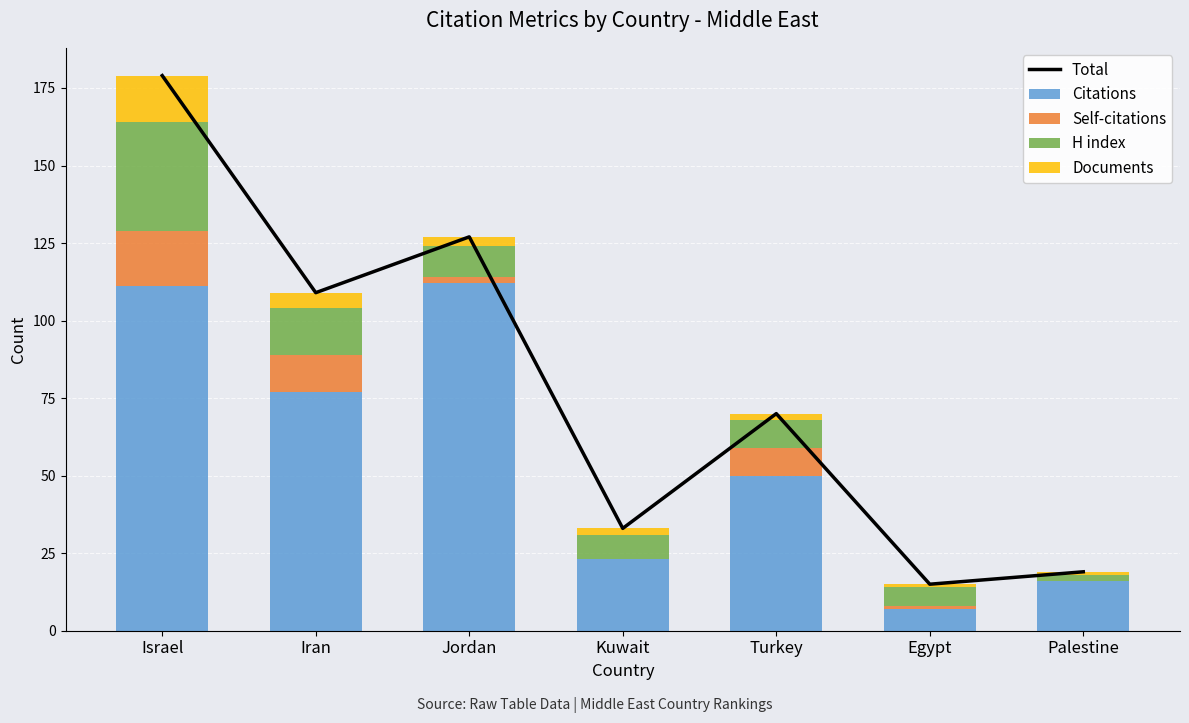

What is the maximum value for Self-citations?

18